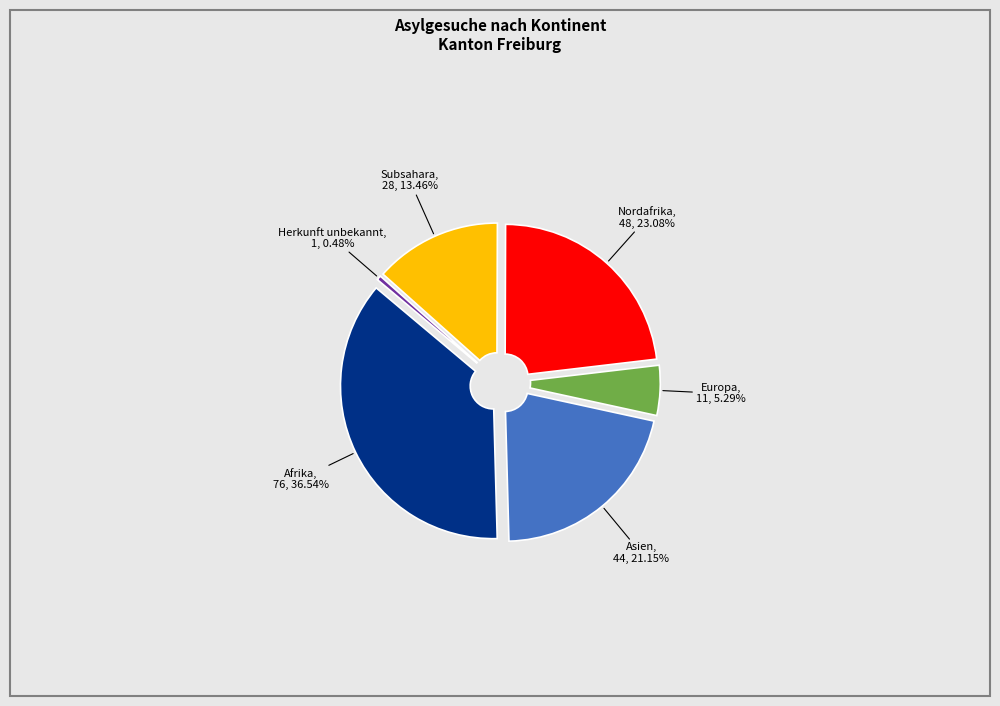

Is it true that Europa is 5% of the pie?

True